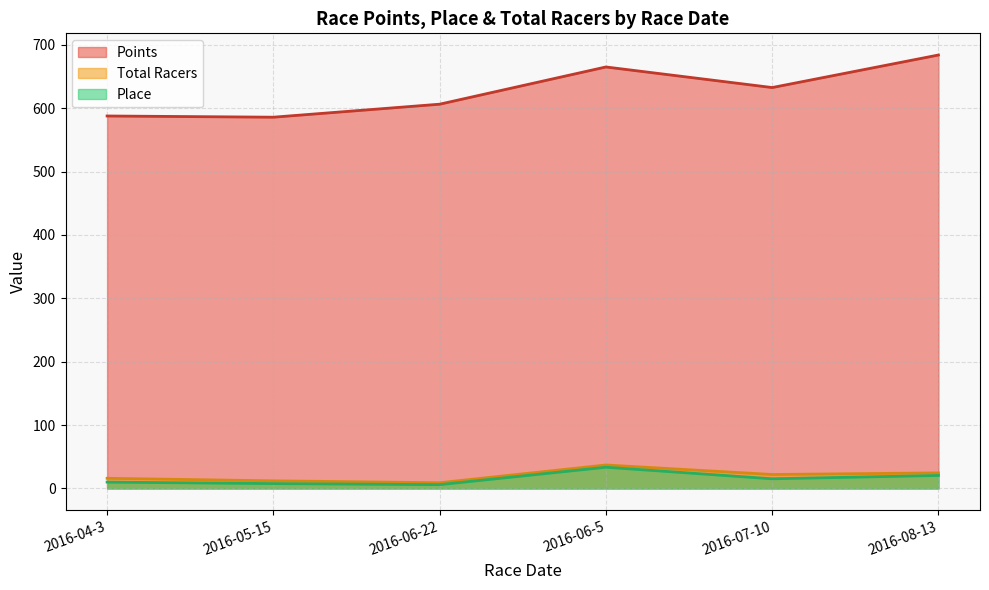

True or false: Total Racers and Points intersect in this chart.

False